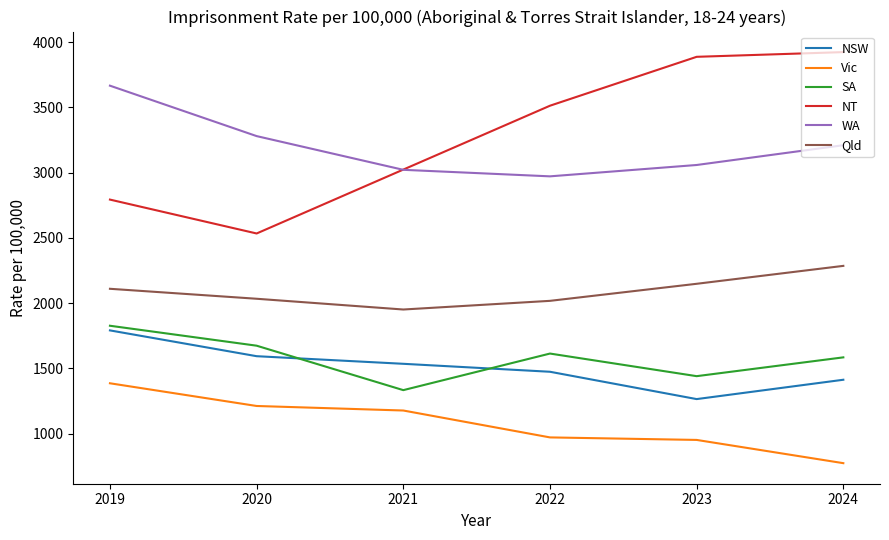

What is the average value of the Vic series?

1078.6